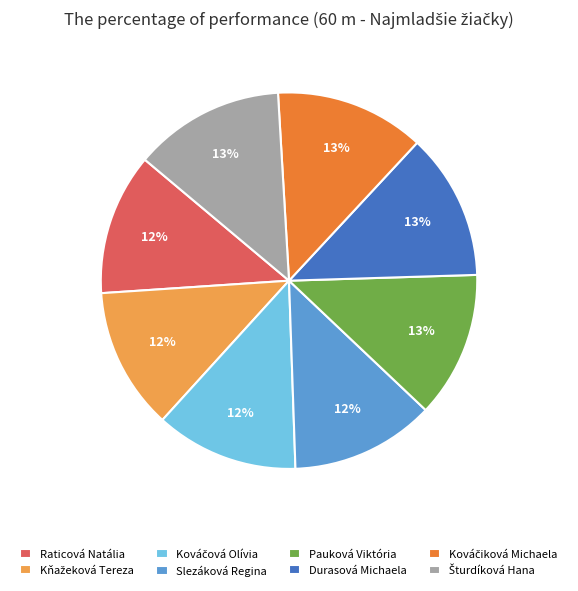

The Raticová Natália slice represents 12% of the pie. True or false?

True